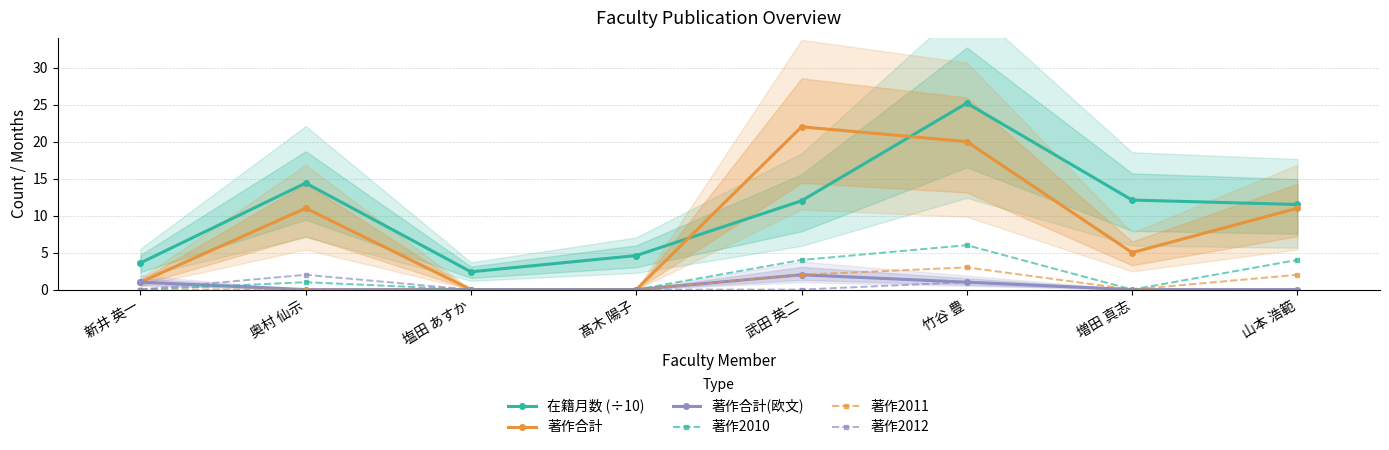

What are all the series names shown in the legend?

在籍月数 (÷10), 著作合計, 著作合計(欧文), 著作2010, 著作2011, 著作2012